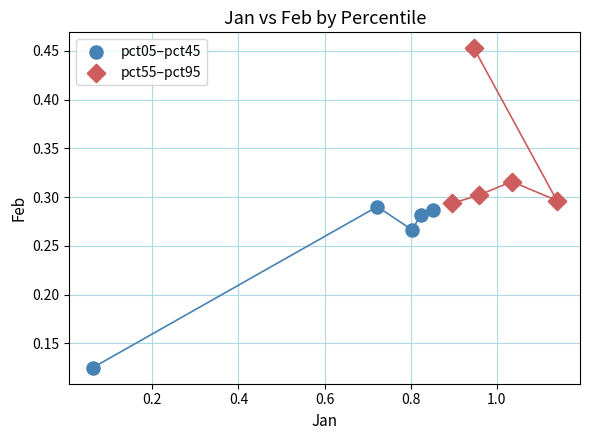

Which series contains the highest Y value?

pct55–pct95